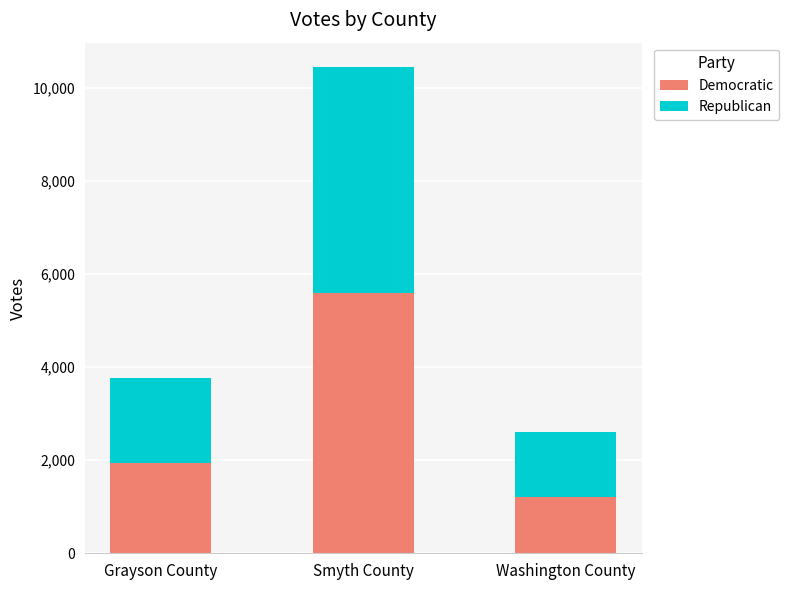

Which category has the lowest value in the Democratic series?

Washington County